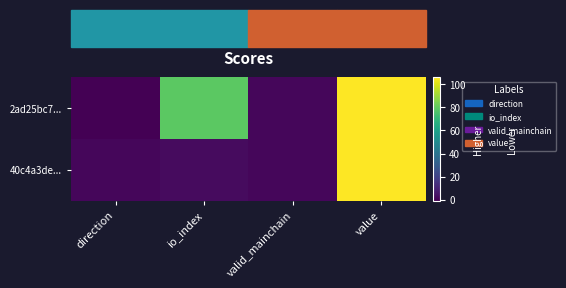

How many data points does each series have?

4